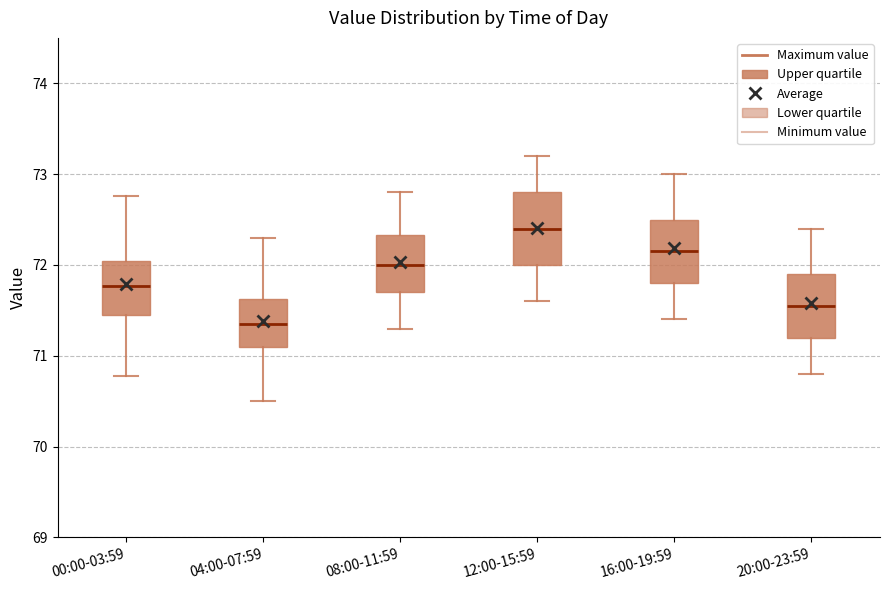

Which box has the highest median line?

12:00-15:59